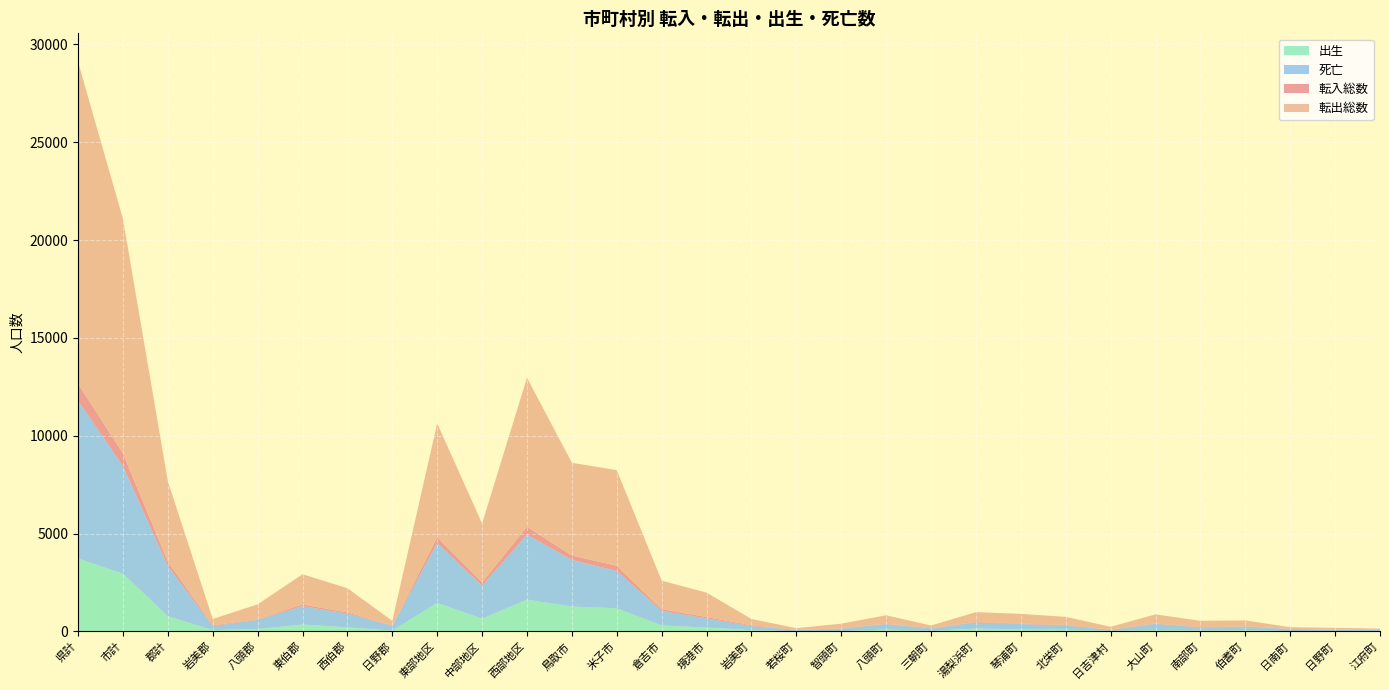

Reading right to left, transcribe all the data shown in this chart.

転入総数: 1	1	2	12	19	20	14	25	24	28	7	13	13	1	40	70	82	266	225	405	166	292	4	65	84	27	40	220	643	863
転出総数: 64	97	87	301	321	464	146	414	495	499	139	435	240	86	323	1246	1462	4890	4741	7616	3009	5825	248	1232	1547	761	323	4111	11996	16450
出生: 13	11	16	59	48	69	30	88	94	144	25	94	14	10	65	197	301	1182	1269	1625	652	1452	40	206	351	118	65	780	2949	3729
死亡: 66	72	108	188	152	317	45	215	281	312	130	281	126	67	206	468	747	1902	2381	3318	1685	3061	246	702	938	474	206	2566	5498	8064